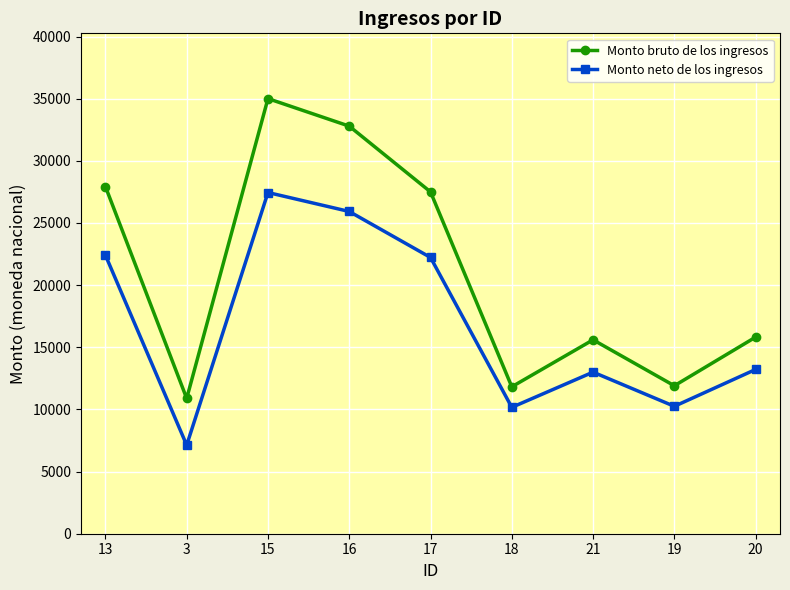

What is the difference between the Monto neto de los ingresos values at 13 and 21?

9411.6